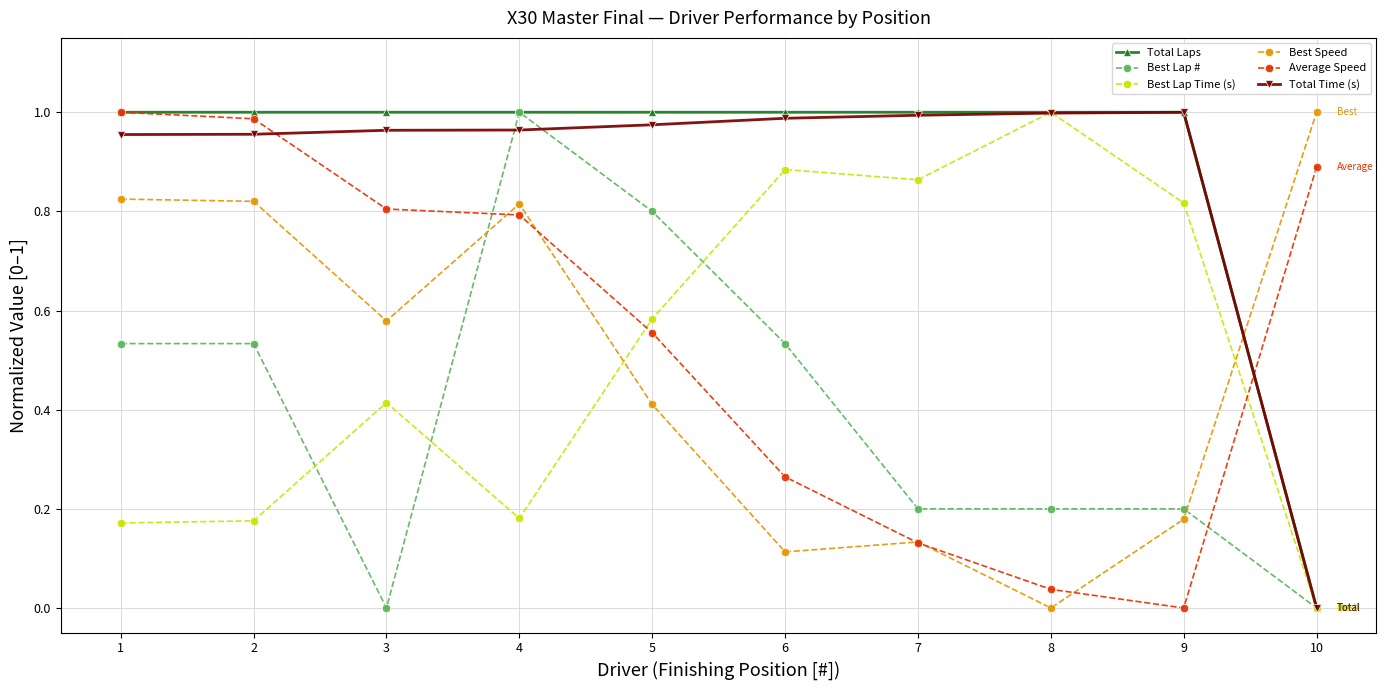

At which category is the sum across all series the highest?

4